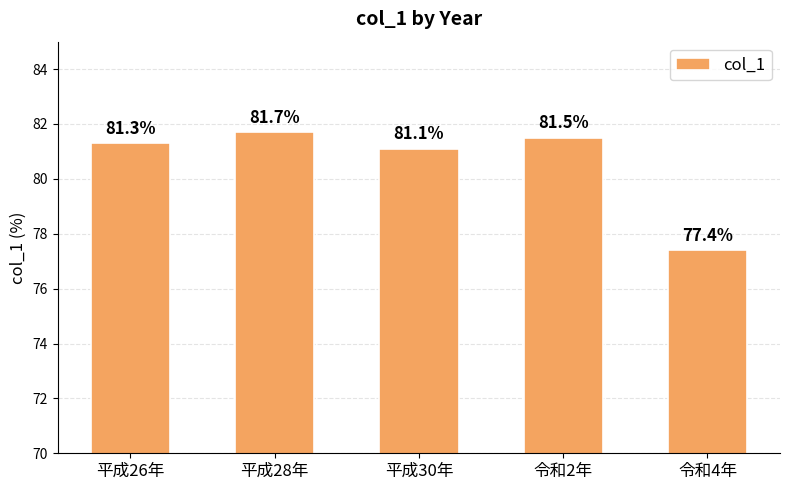

What is the greatest value displayed?

81.7